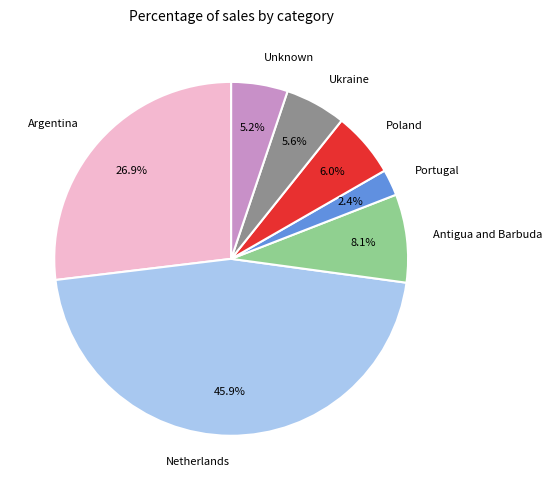

Between Antigua and Barbuda and Netherlands, which is larger?

Netherlands